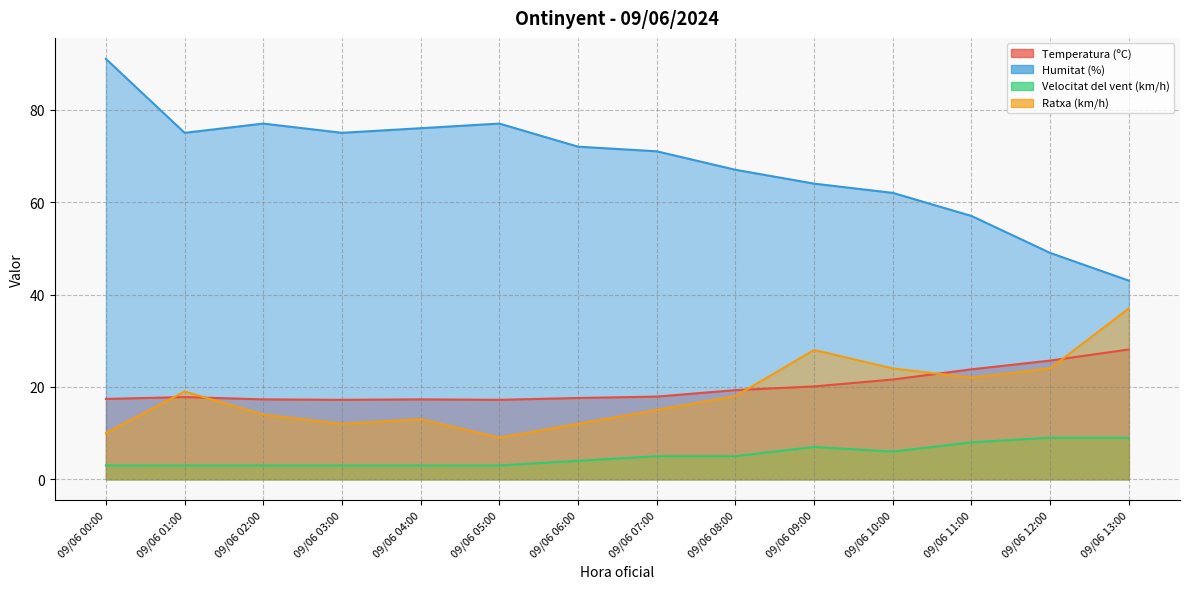

Reading left to right, list all the values displayed in this chart.

Temperatura (ºC): 09/06 00:00=17.4	09/06 01:00=17.8	09/06 02:00=17.3	09/06 03:00=17.2	09/06 04:00=17.3	09/06 05:00=17.2	09/06 06:00=17.6	09/06 07:00=17.9	09/06 08:00=19.3	09/06 09:00=20.1	09/06 10:00=21.6	09/06 11:00=23.8	09/06 12:00=25.7	09/06 13:00=28.1
Humitat (%): 09/06 00:00=91.0	09/06 01:00=75.0	09/06 02:00=77.0	09/06 03:00=75.0	09/06 04:00=76.0	09/06 05:00=77.0	09/06 06:00=72.0	09/06 07:00=71.0	09/06 08:00=67.0	09/06 09:00=64.0	09/06 10:00=62.0	09/06 11:00=57.0	09/06 12:00=49.0	09/06 13:00=43.0
Velocitat del vent (km/h): 09/06 00:00=3.0	09/06 01:00=3.0	09/06 02:00=3.0	09/06 03:00=3.0	09/06 04:00=3.0	09/06 05:00=3.0	09/06 06:00=4.0	09/06 07:00=5.0	09/06 08:00=5.0	09/06 09:00=7.0	09/06 10:00=6.0	09/06 11:00=8.0	09/06 12:00=9.0	09/06 13:00=9.0
Ratxa (km/h): 09/06 00:00=10.0	09/06 01:00=19.0	09/06 02:00=14.0	09/06 03:00=12.0	09/06 04:00=13.0	09/06 05:00=9.0	09/06 06:00=12.0	09/06 07:00=15.0	09/06 08:00=18.0	09/06 09:00=28.0	09/06 10:00=24.0	09/06 11:00=22.0	09/06 12:00=24.0	09/06 13:00=37.0